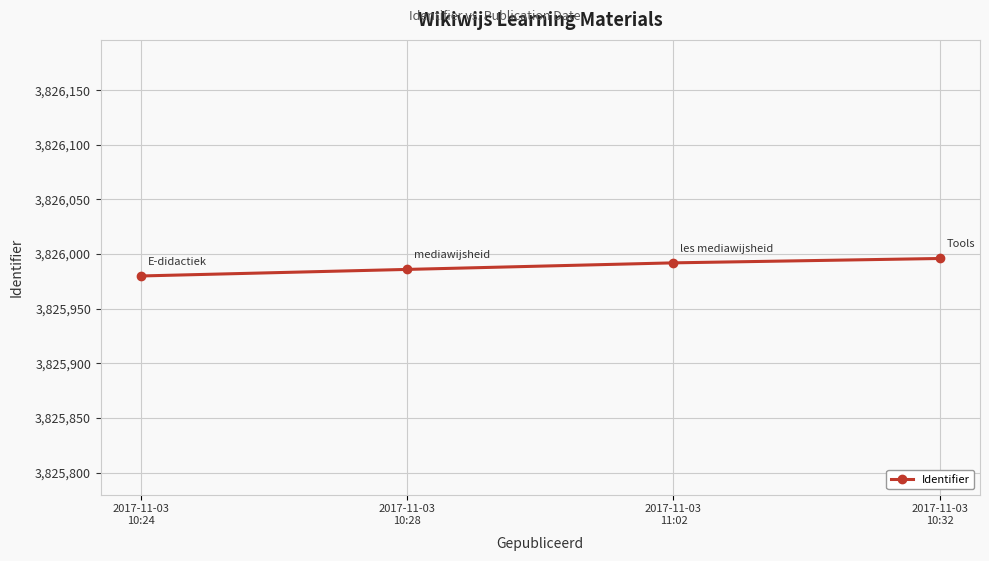

True or false: the data shows 1515195 at 2017-11-03
11:02.

False